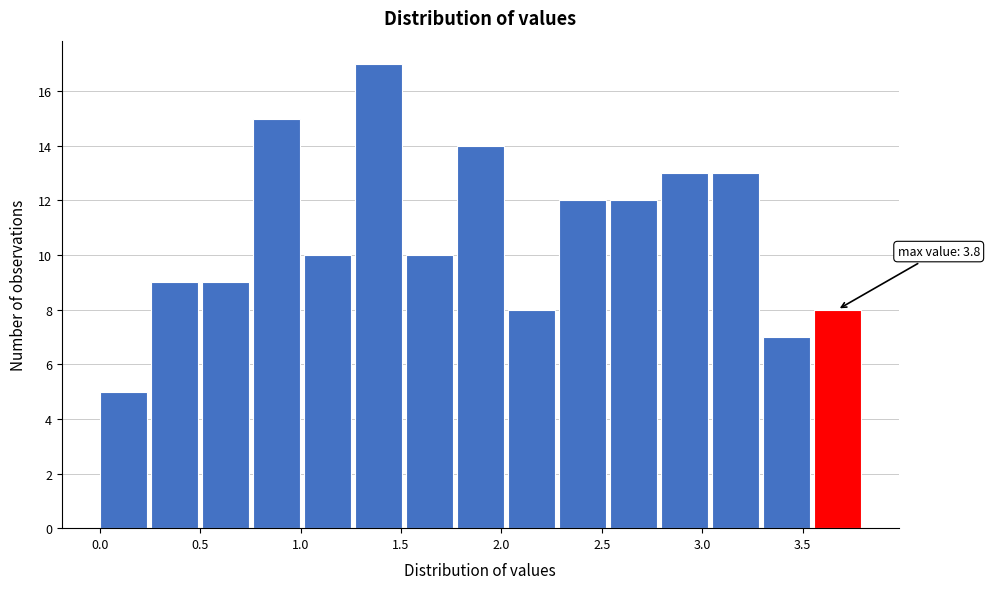

Which range on the x-axis has the tallest bar?

1.25 to 1.50